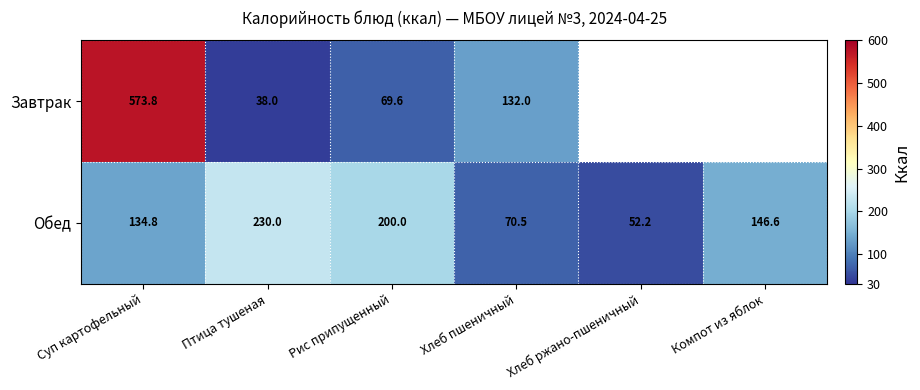

List the labels in order of Обед value, smallest first.

Хлеб ржано-пшеничный, Хлеб пшеничный, Суп картофельный, Компот из яблок, Рис припущенный, Птица тушеная